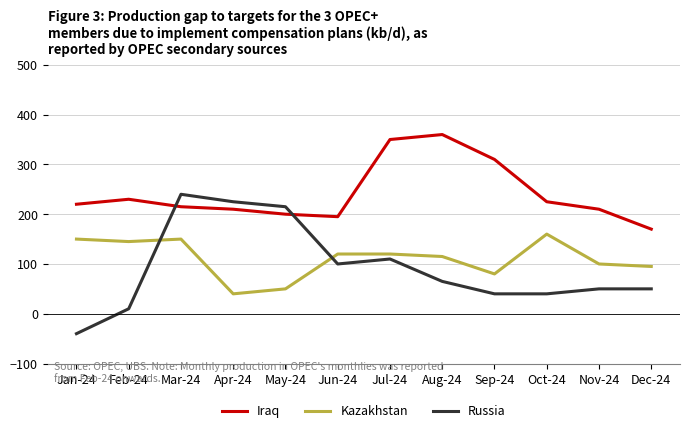

True or false: Iraq has a value of 293 at Apr-24.

False